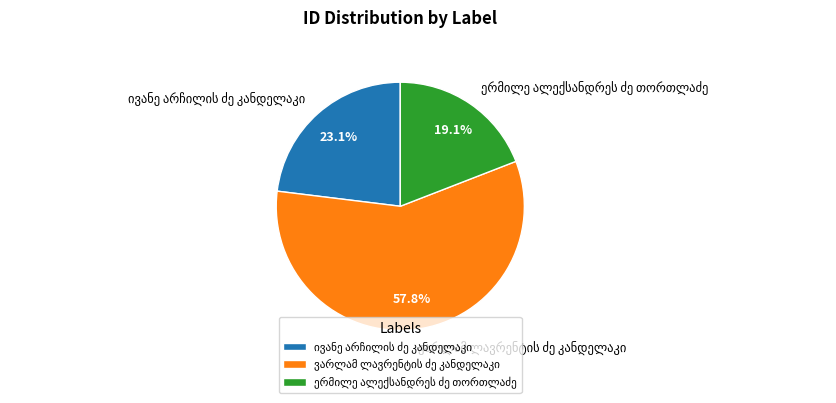

Is there any slice that represents more than half of the pie?

Yes